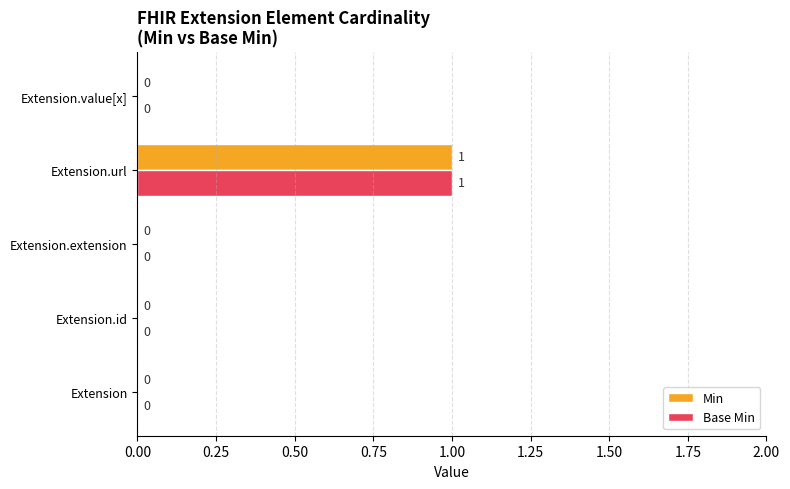

At which category does the chart reach its peak across all series?

Extension.url